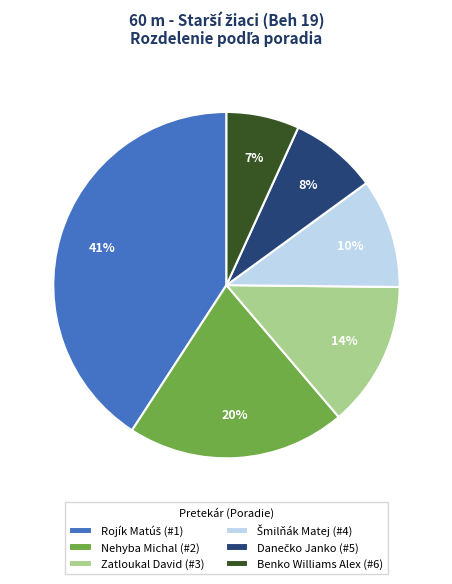

How many segments does this pie chart have?

6